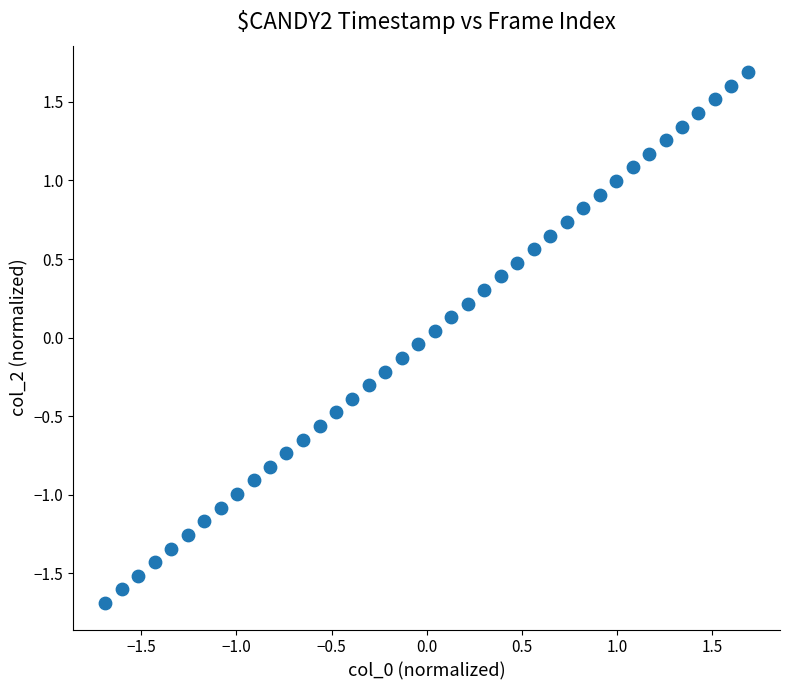

What is the range of X values (max minus min)?

3.4